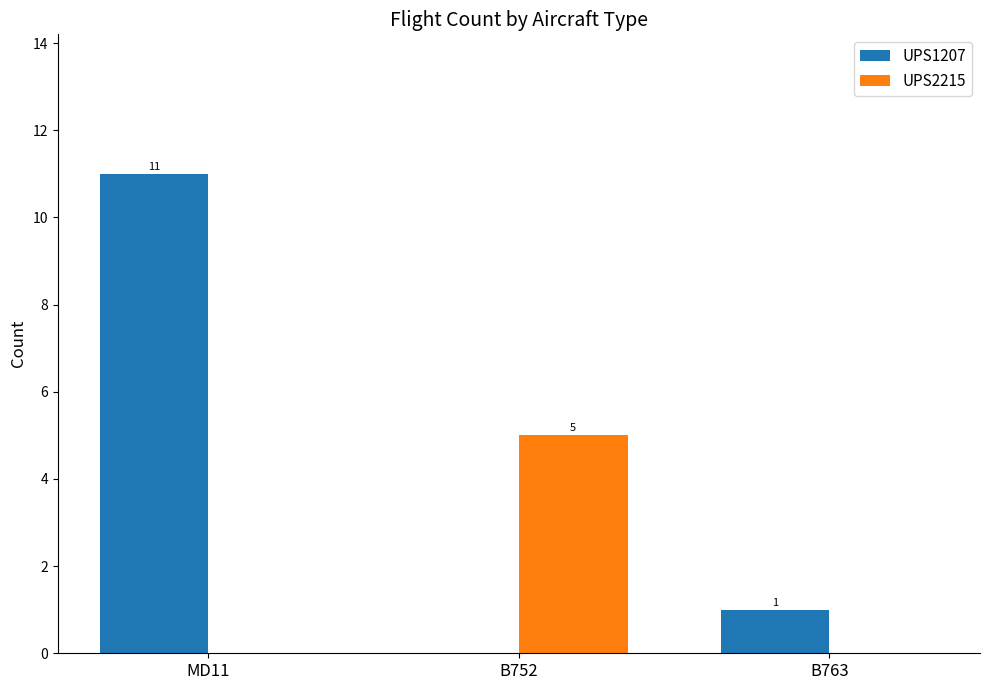

At which category does the chart reach its peak across all series?

MD11